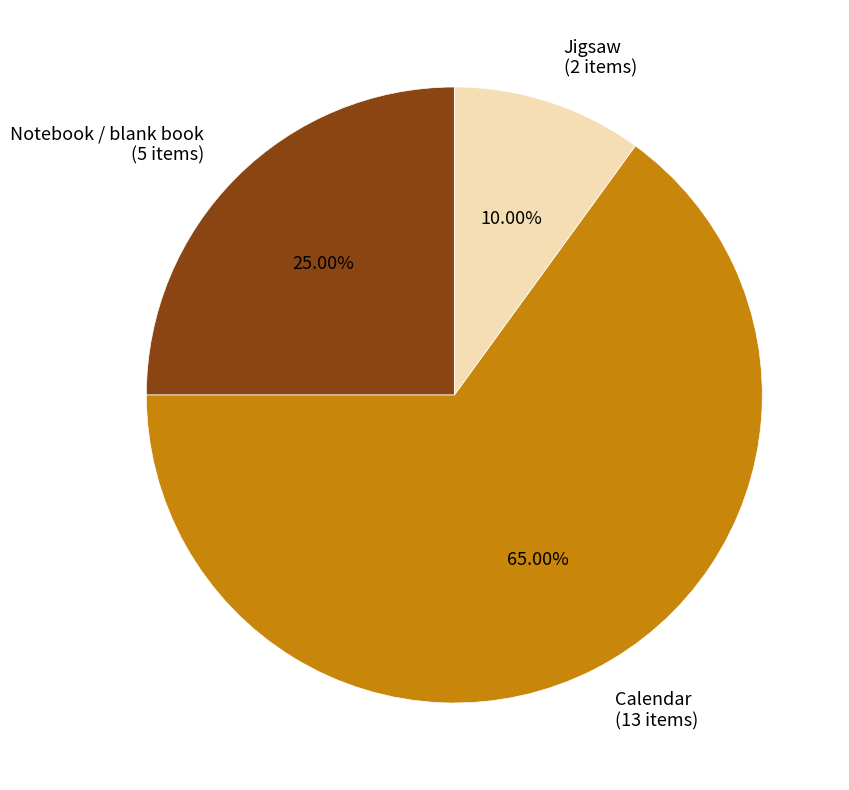

Is it true that Notebook / blank book is 25% of the pie?

True